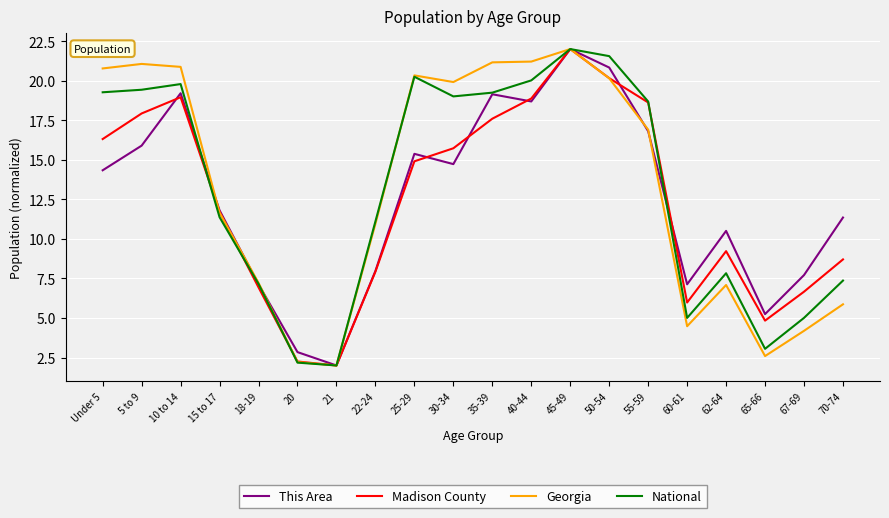

What is the spread (max minus min) of values at 60-61?

2.6